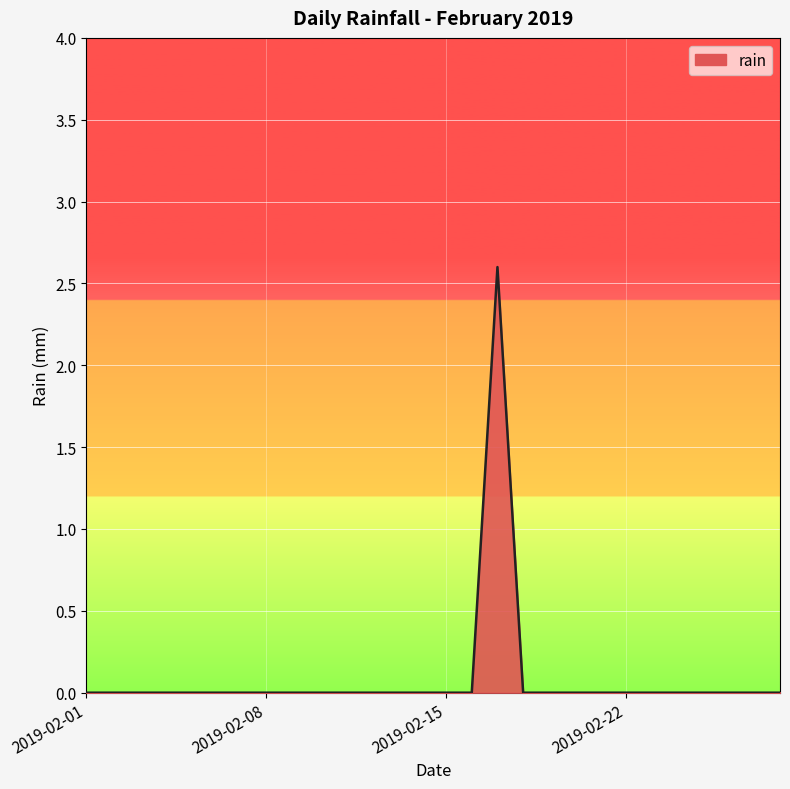

What is the maximum value shown in the chart?

2.6